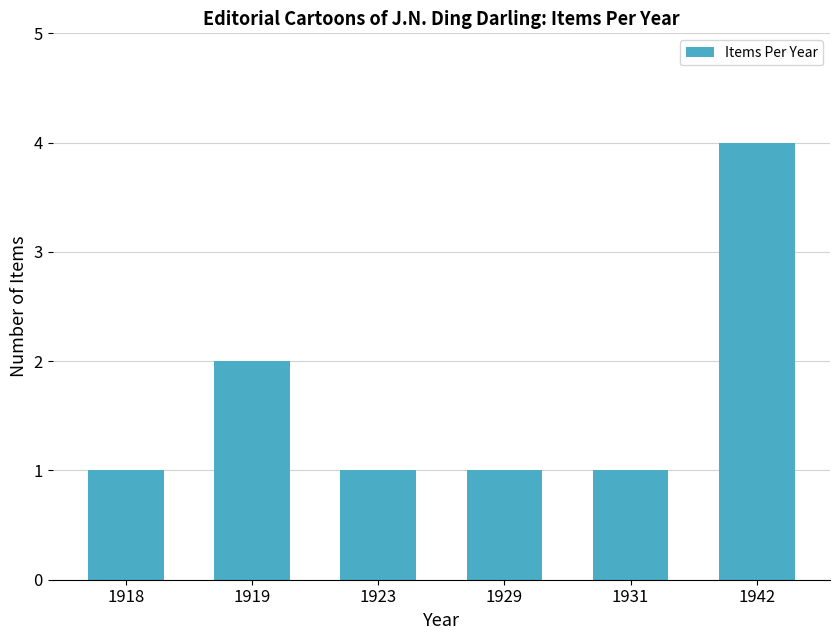

What is the difference between the maximum and minimum values?

3